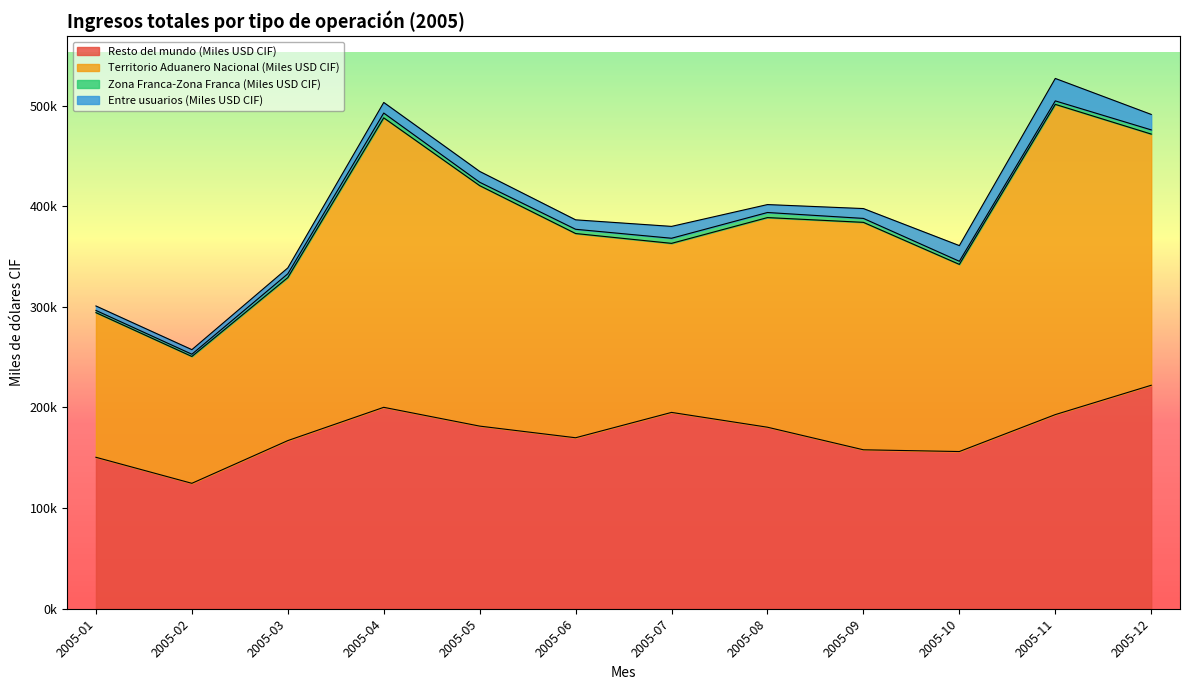

What is the value of the Resto del mundo (Miles USD CIF) point at the 8th from the left?

180368.4